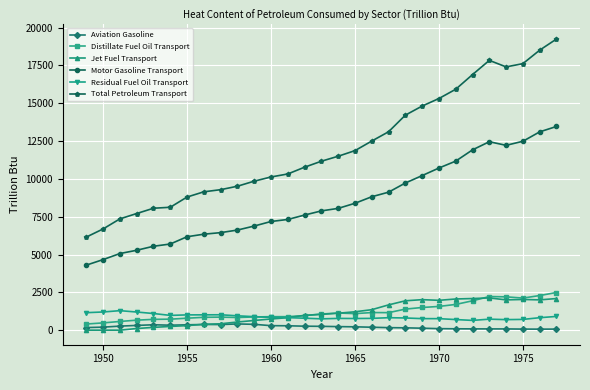

Which series has the largest total across all categories?

Total Petroleum Transport